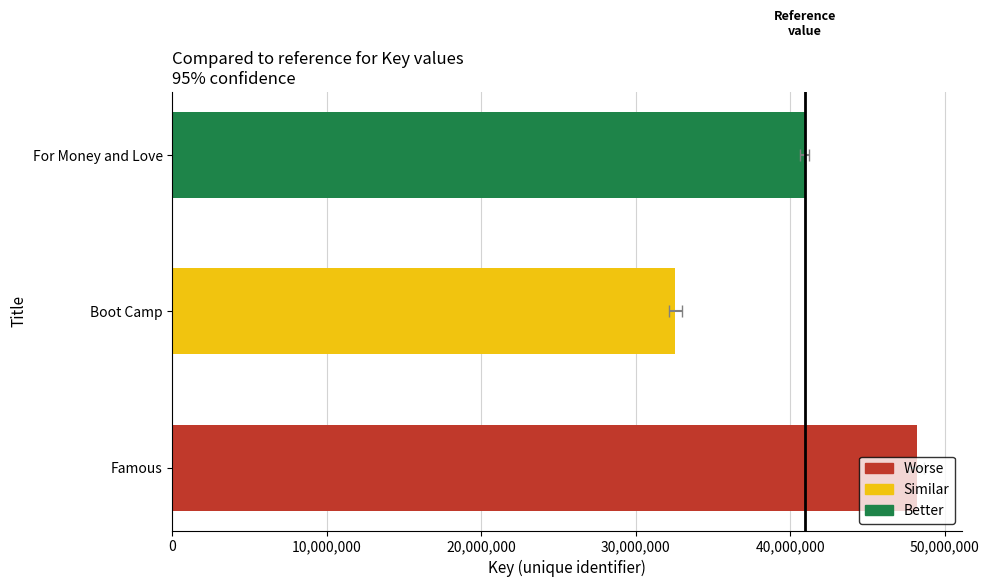

At which label does the data first exceed 40935785?

Famous